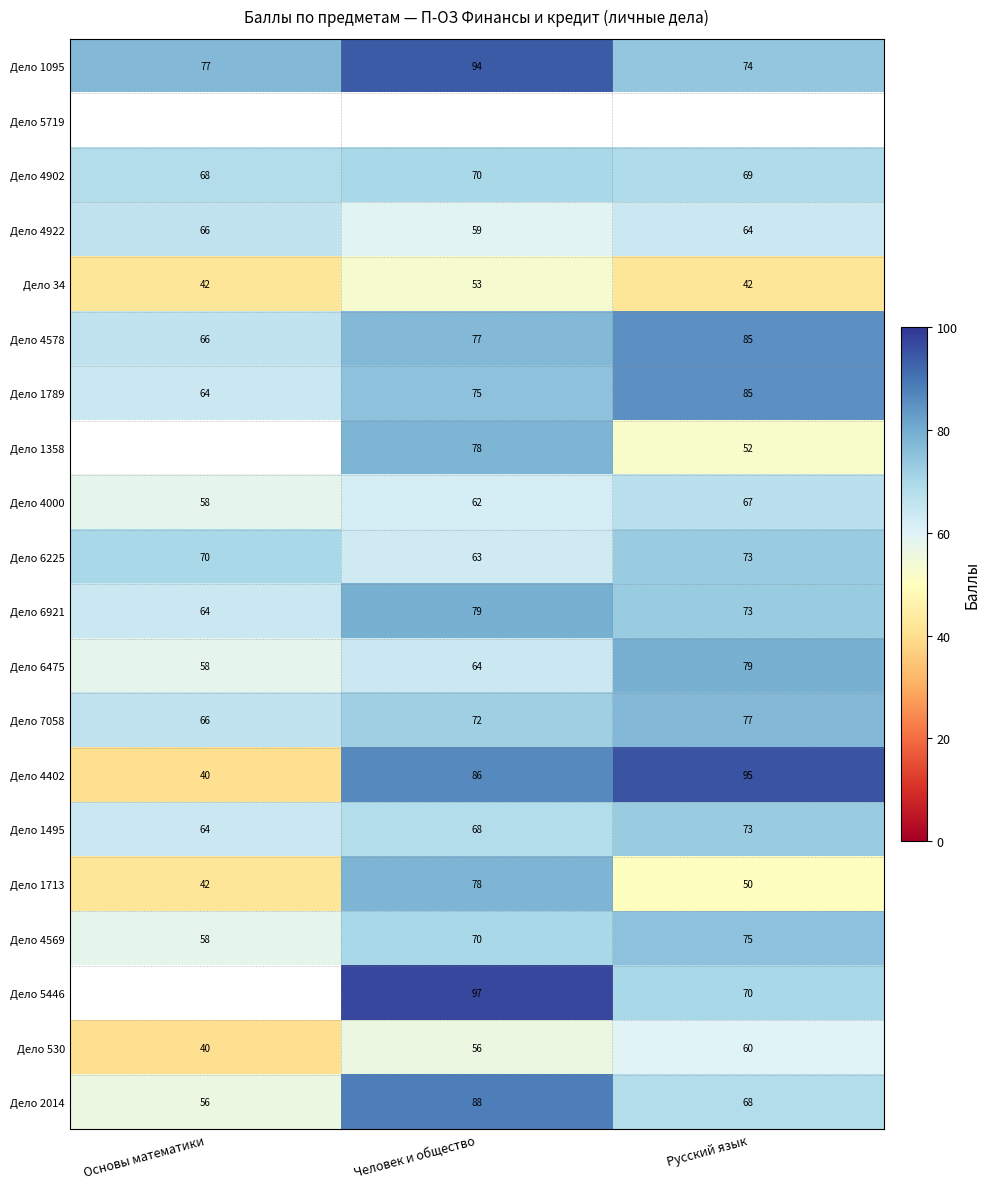

The Дело 6921 series shows 36.7 at Человек и общество. True or false?

False